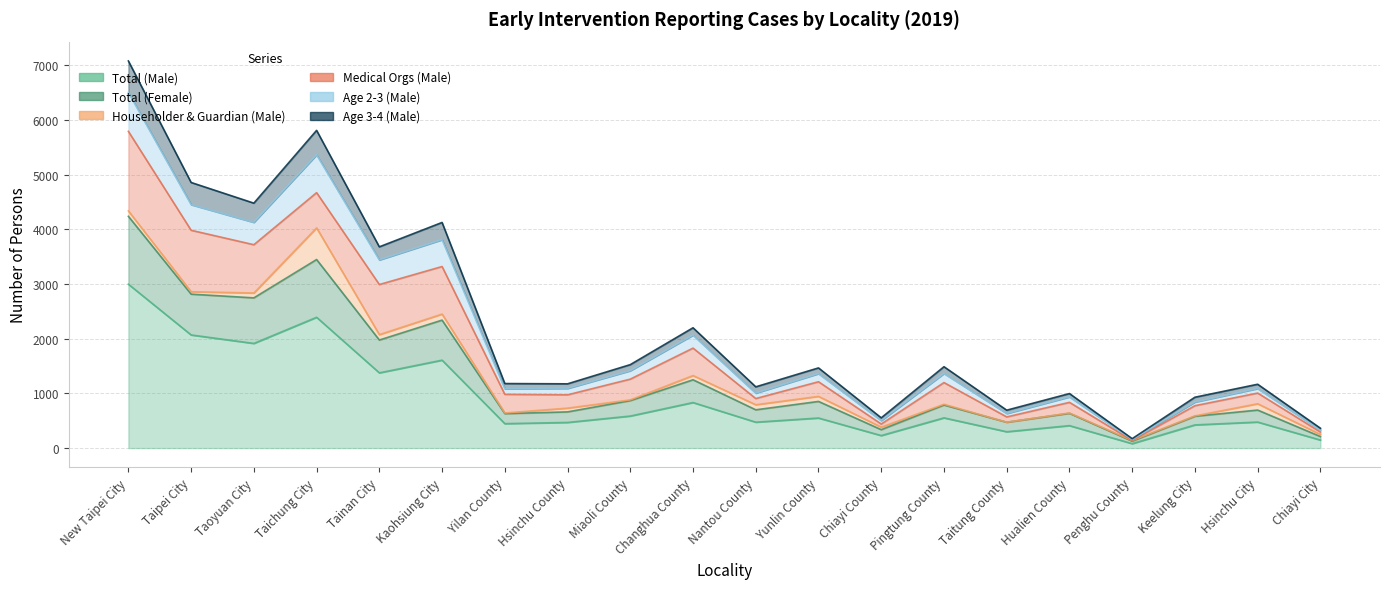

The value of Age 3-4 (Male) at Yunlin County is 2239. True or false?

False